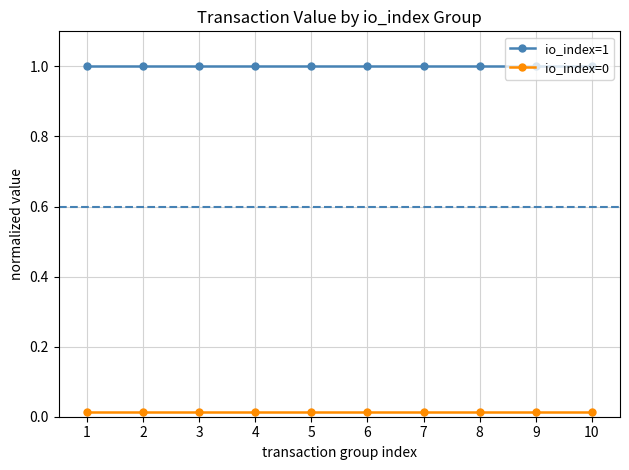

Which series has the largest total across all categories?

io_index=1